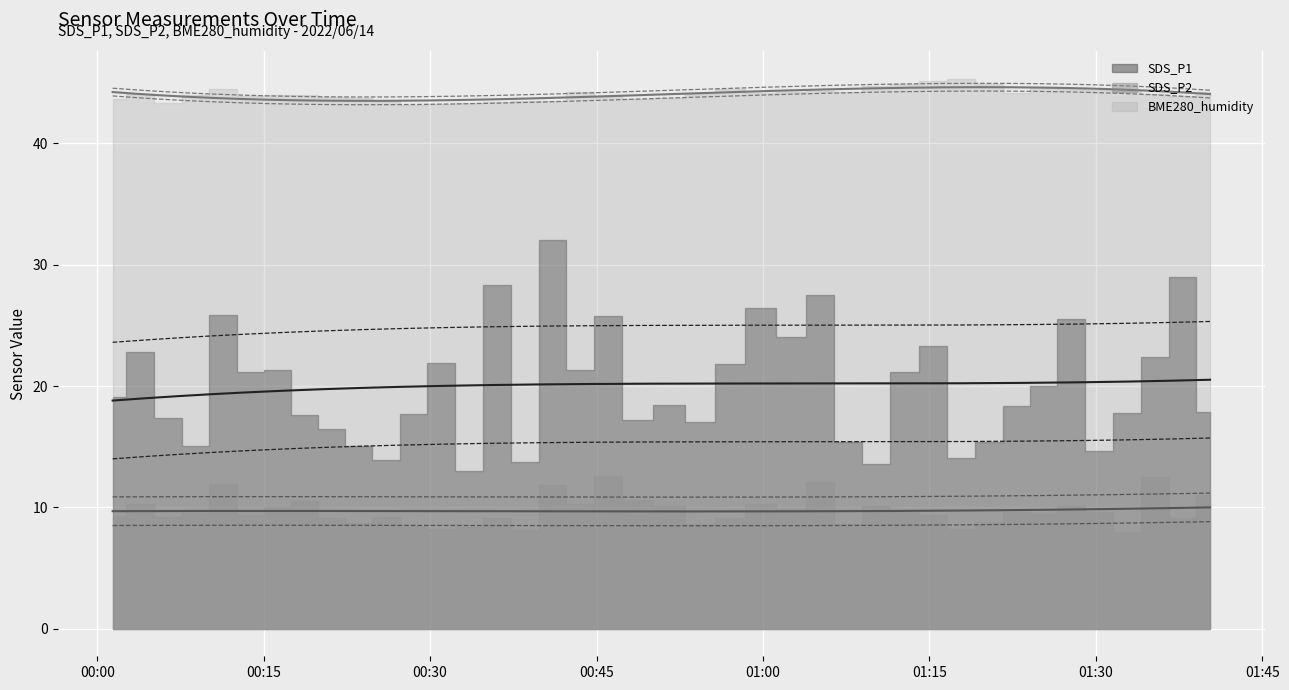

List the labels in order of BME280_humidity value, largest first.

2022/06/14 01:17:51, 2022/06/14 01:15:21, 2022/06/14 01:20:22, 2022/06/14 01:12:43, 2022/06/14 01:10:10, 2022/06/14 01:25:18, 2022/06/14 01:27:45, 2022/06/14 00:11:21, 2022/06/14 00:56:56, 2022/06/14 01:32:47, 2022/06/14 01:30:19, 2022/06/14 01:05:10, 2022/06/14 01:40:18, 2022/06/14 01:02:35, 2022/06/14 00:43:28, 2022/06/14 01:07:41, 2022/06/14 01:22:50, 2022/06/14 00:59:46, 2022/06/14 01:35:19, 2022/06/14 00:54:22, 2022/06/14 00:03:49, 2022/06/14 00:16:15, 2022/06/14 00:08:49, 2022/06/14 00:18:42, 2022/06/14 00:13:48, 2022/06/14 01:37:50, 2022/06/14 00:46:05, 2022/06/14 00:21:08, 2022/06/14 00:51:39, 2022/06/14 00:23:34, 2022/06/14 00:01:23, 2022/06/14 00:48:34, 2022/06/14 00:41:00, 2022/06/14 00:26:02, 2022/06/14 00:38:33, 2022/06/14 00:36:05, 2022/06/14 00:06:22, 2022/06/14 00:33:26, 2022/06/14 00:31:00, 2022/06/14 00:28:31